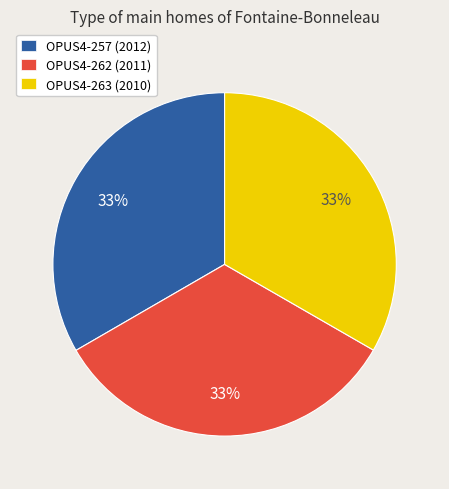

How many segments does this pie chart have?

3